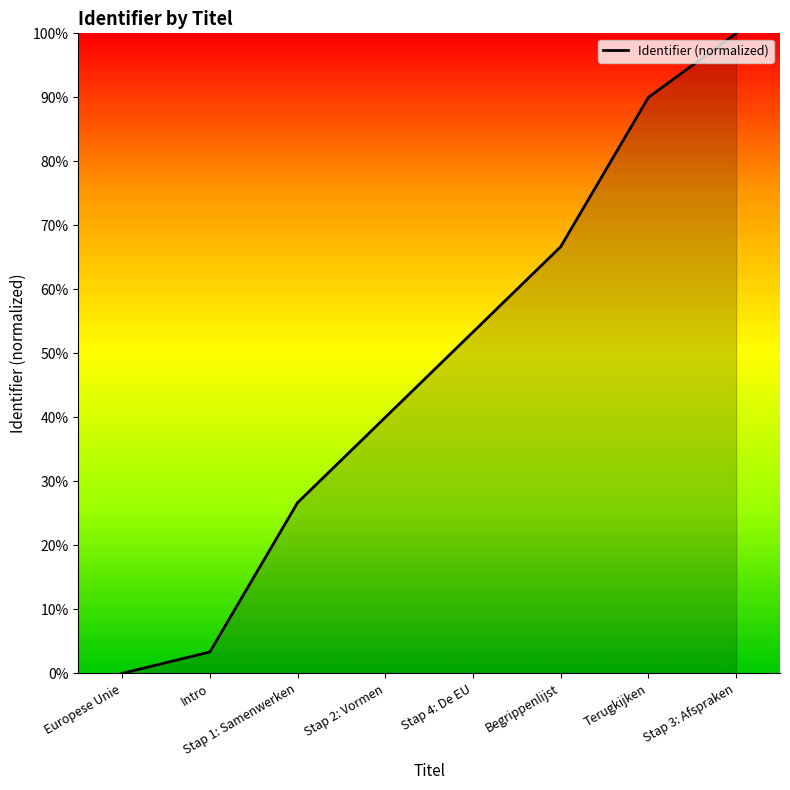

Where is the data nearest to the value 0?

Europese Unie